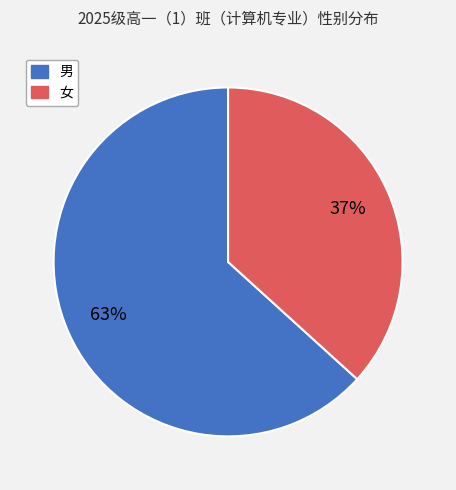

Which has a higher value, 男 or 女?

男